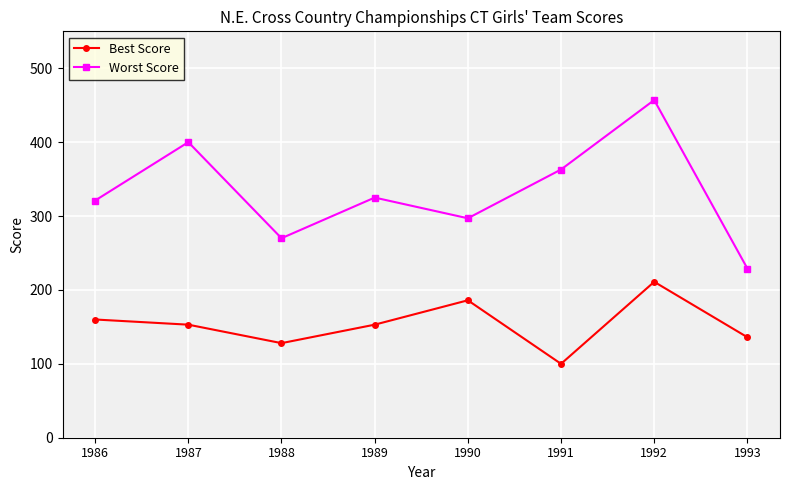

At how many categories does at least one series exceed 289?

6